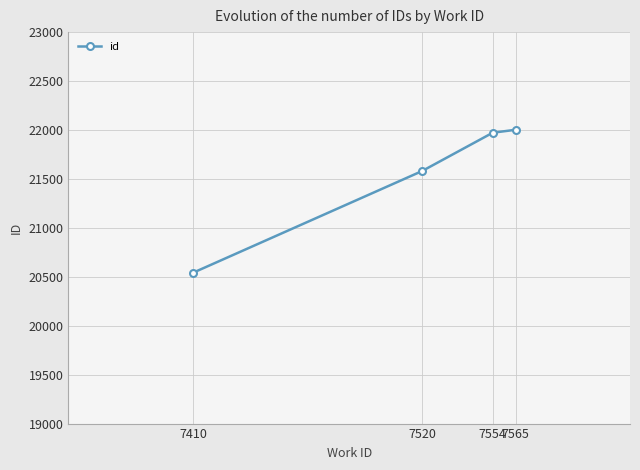

Where is the data nearest to the value 21272?

7520